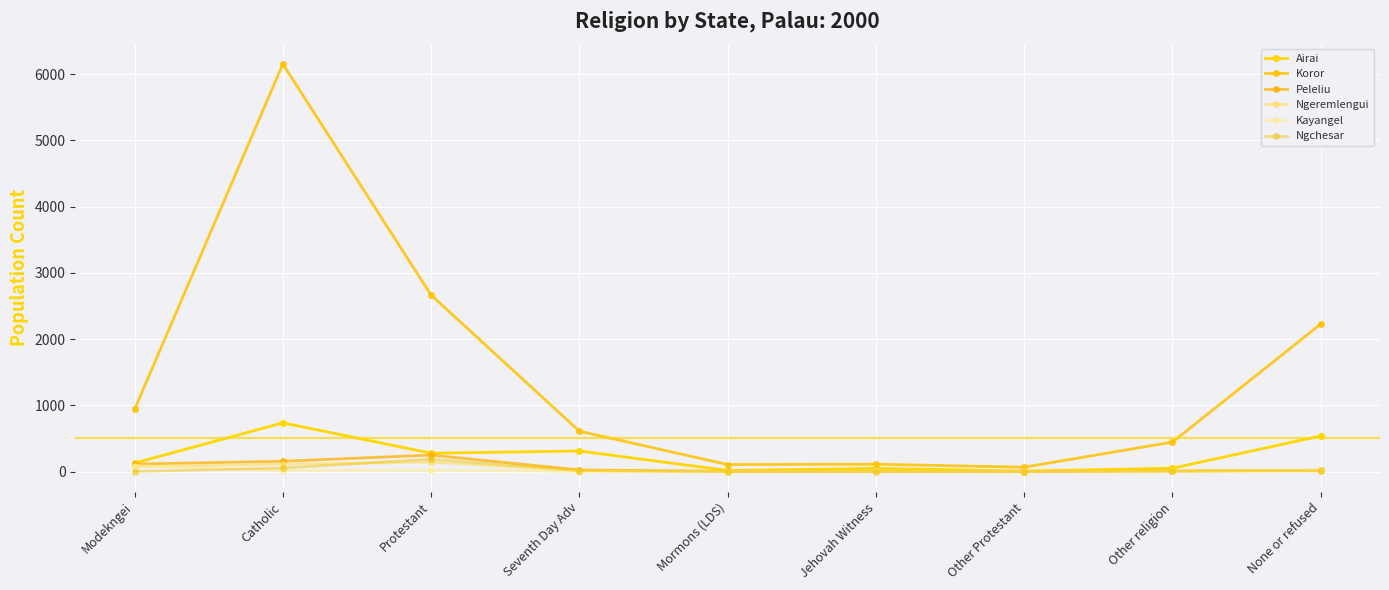

How many categories are shown in the chart?

9